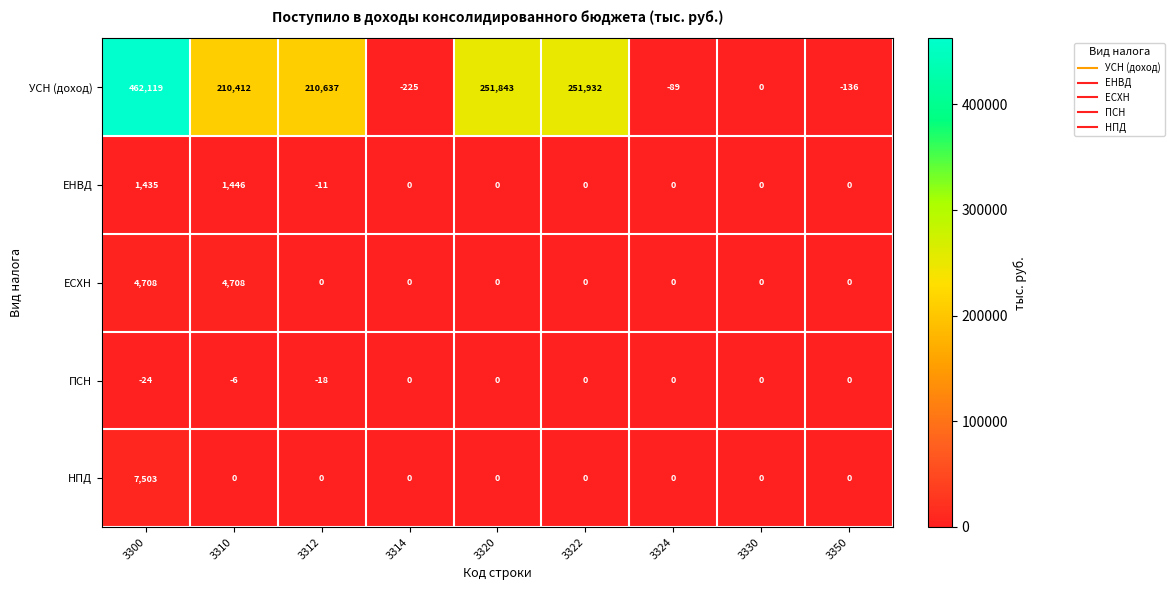

What is the approximate value of УСН (доход) at 3300, to the nearest 50?

462100